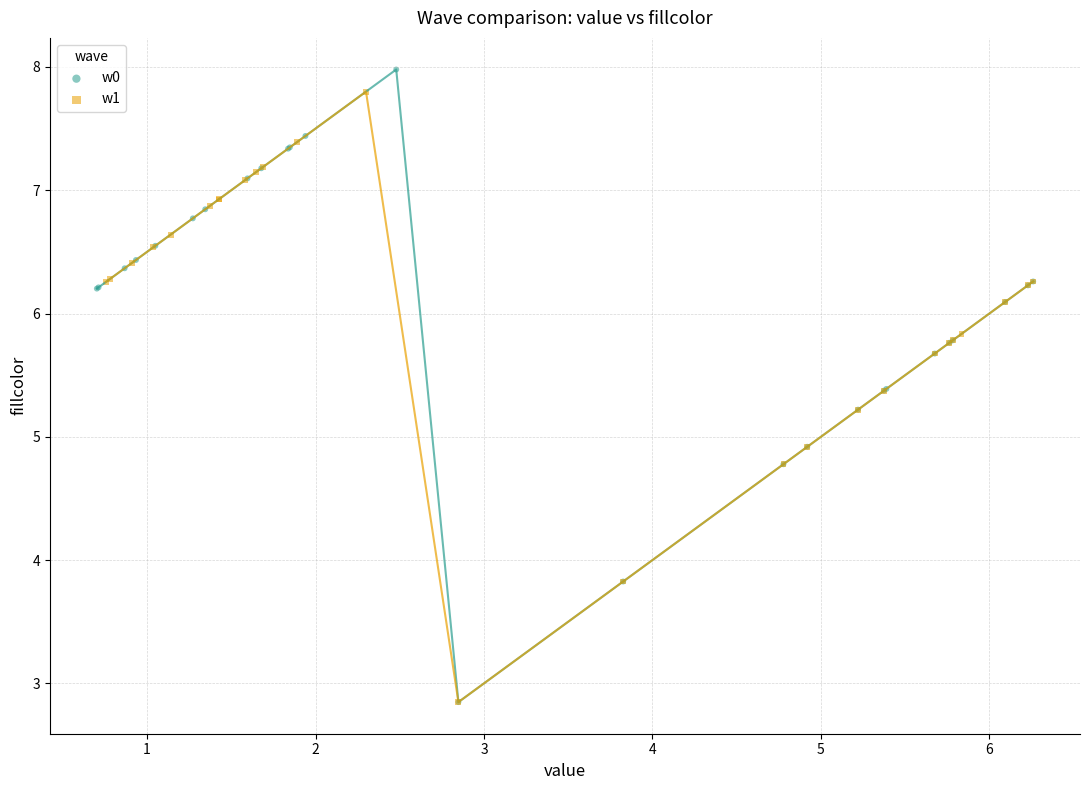

What are all the series names shown in the legend?

w0, w1